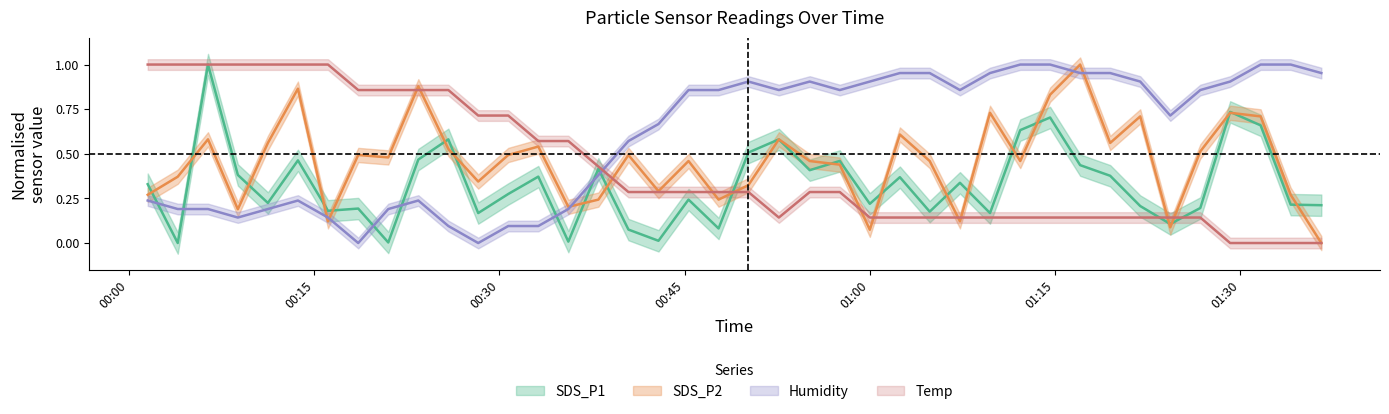

At how many categories does at least one series exceed 0?

40